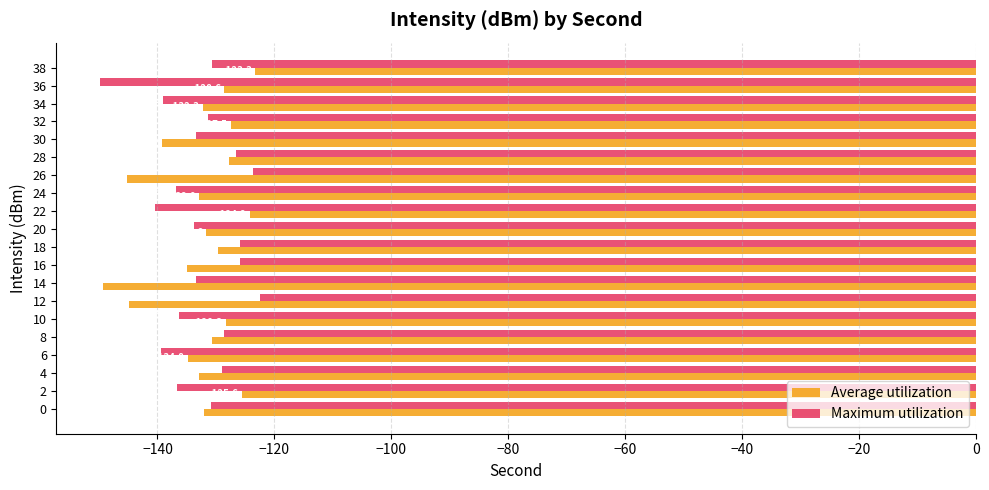

Is it true that Maximum utilization equals -125.9 at 18?

True